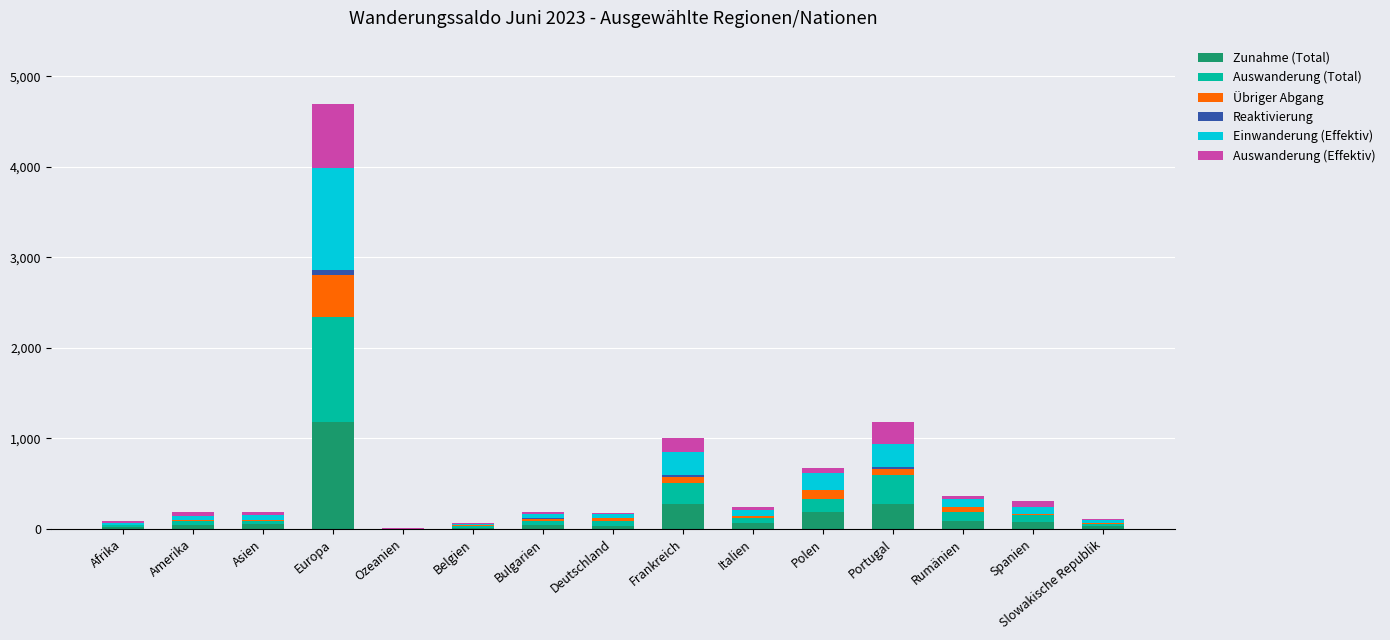

The value of Zunahme (Total) at Europa is 1830. True or false?

False